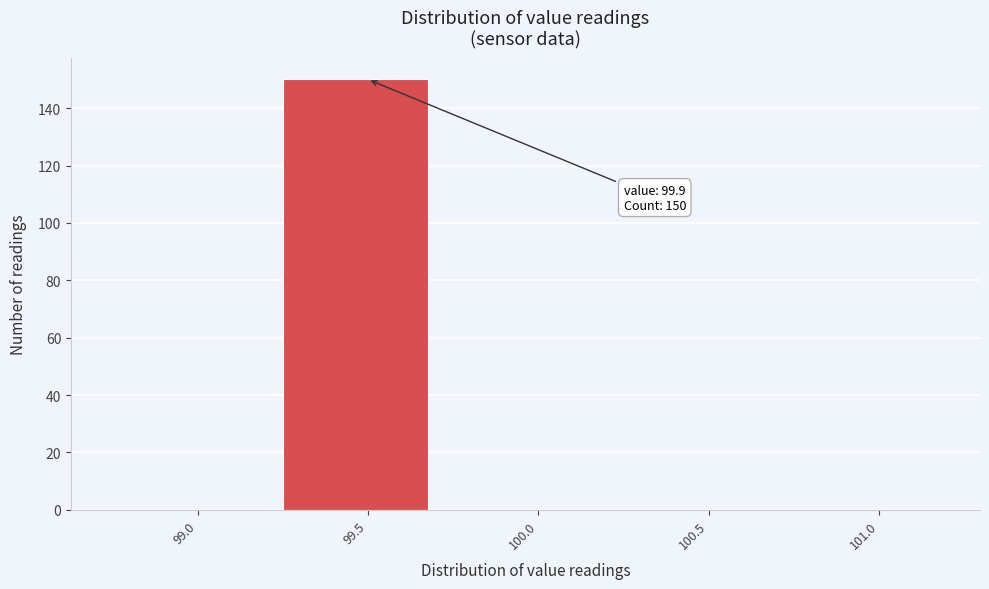

Reading left to right, transcribe all the data shown in this chart.

99.0=0	99.5=150	100.0=0	100.5=0	101.0=0